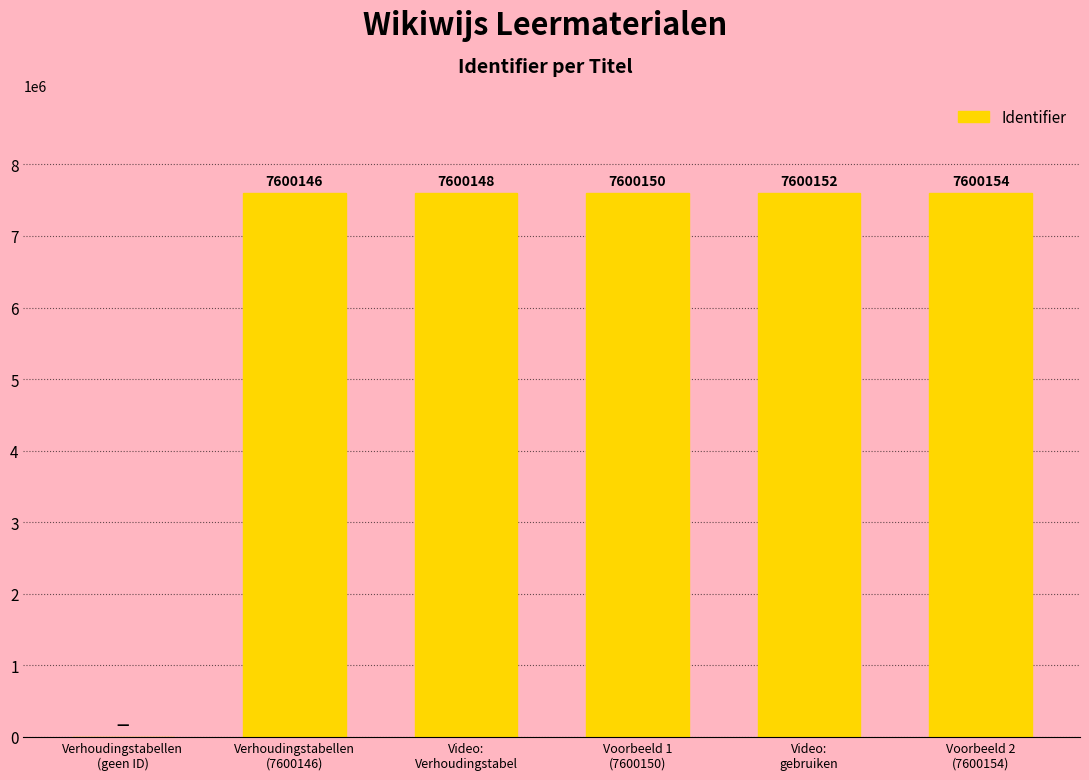

What is the sum of all values?

38000750